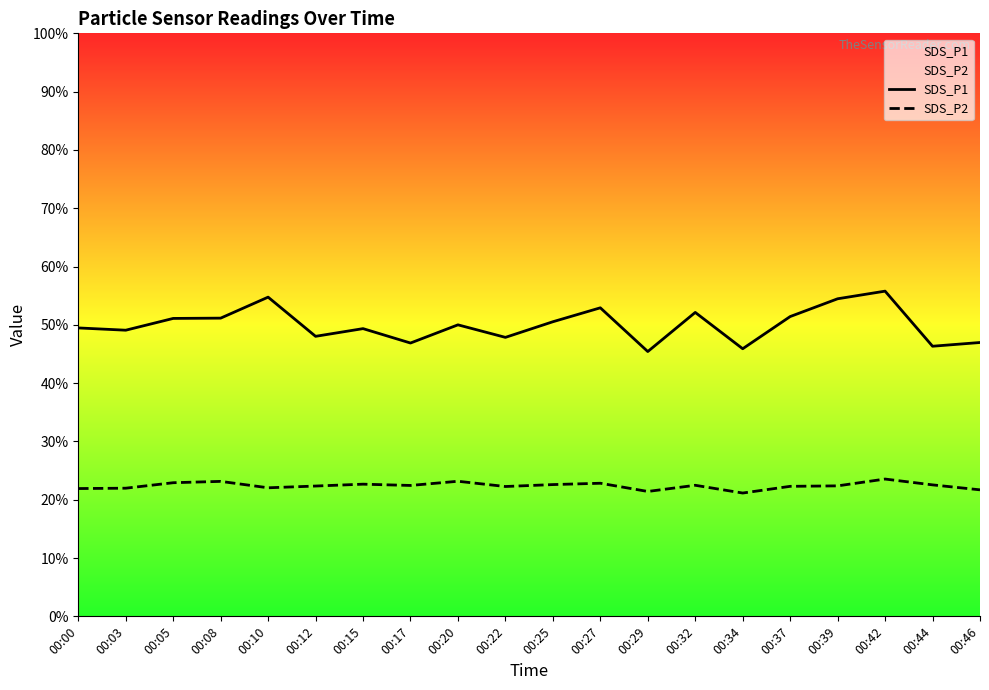

At which label is SDS_P2 closest to 22?

00:03